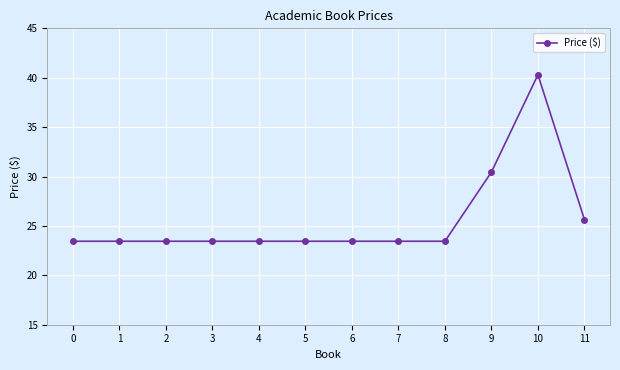

What is the greatest value displayed?

40.3